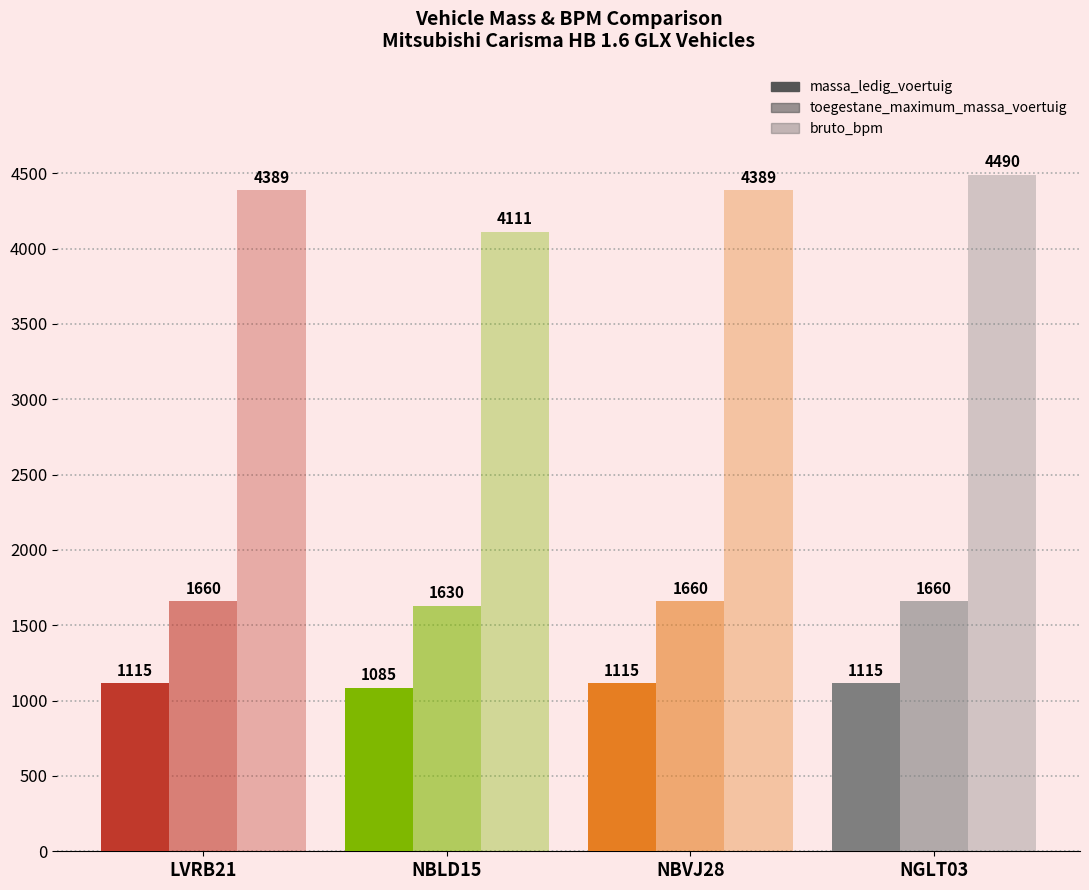

Are the bars horizontal?

No